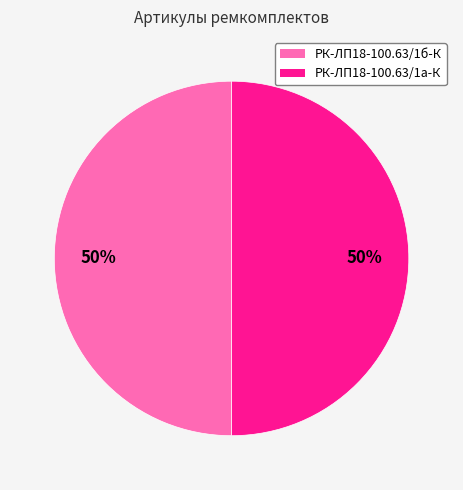

To the nearest percent, what is the average slice percentage?

50%